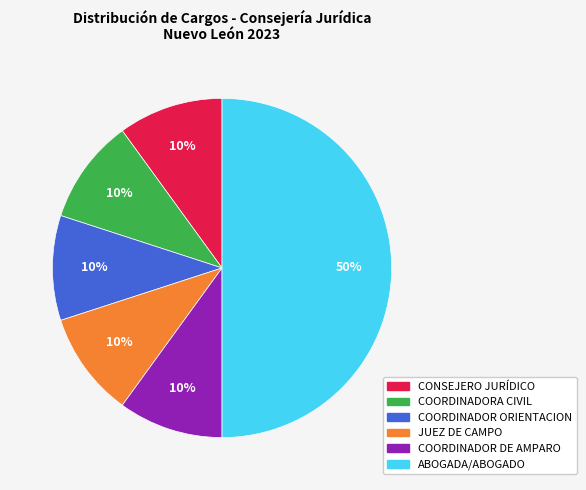

Which slice is the largest?

ABOGADA/ABOGADO